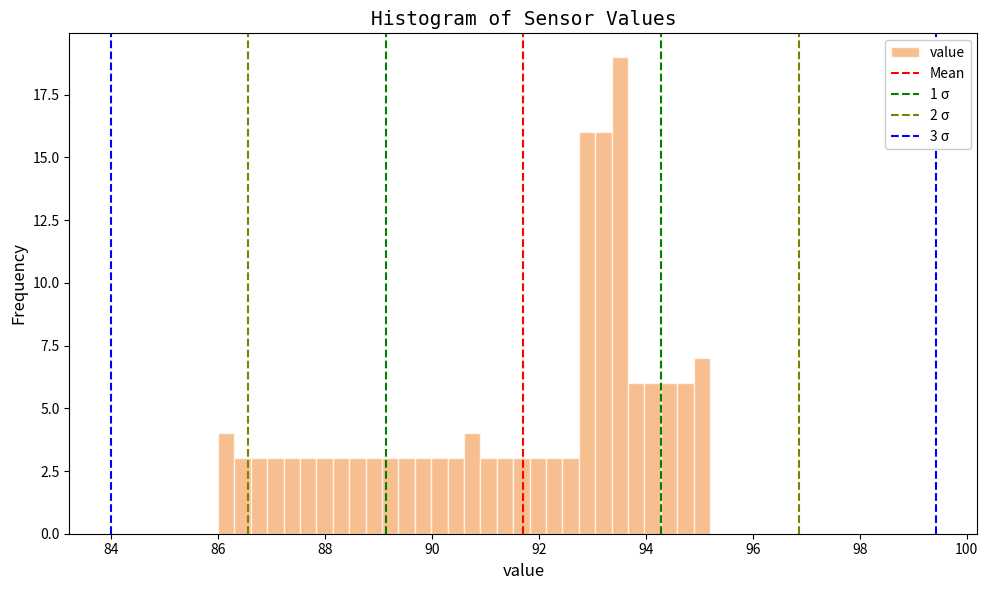

Around what value on the x-axis is the tallest bar? Give the approximate position of its centre, as read against the axis.

93.6